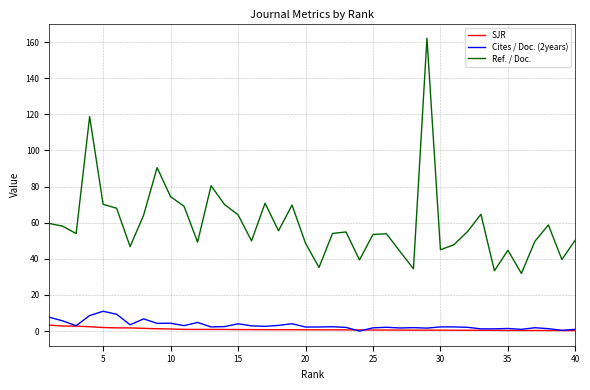

What are all the series names shown in the legend?

SJR, Cites / Doc. (2years), Ref. / Doc.